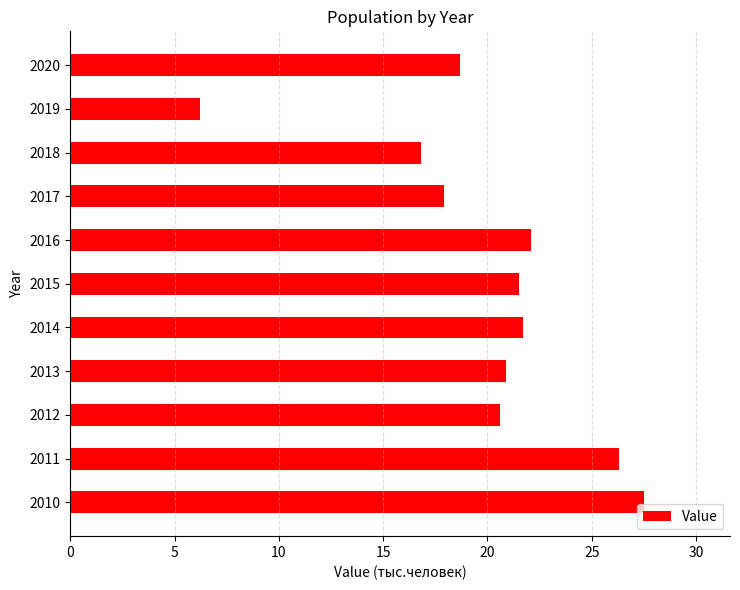

Reading top to bottom, list all the values displayed in this chart.

18.7	6.2	16.8	17.9	22.1	21.5	21.7	20.9	20.6	26.3	27.5